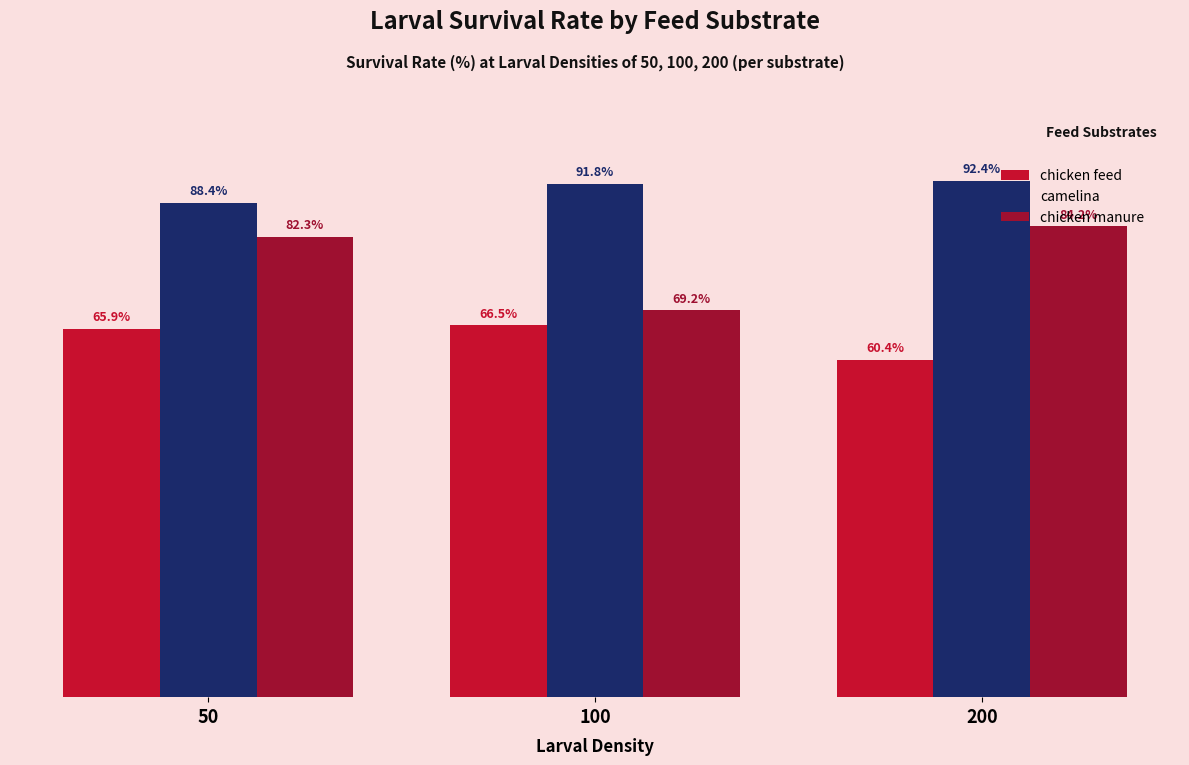

Which series changed the most between 50 and 200?

chicken feed